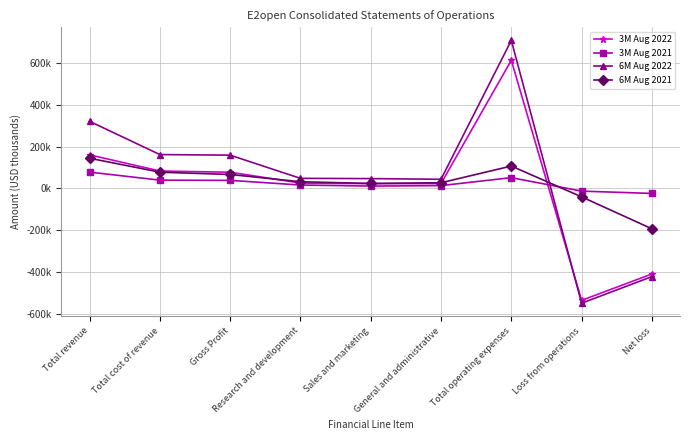

The value of 3M Aug 2021 at Research and development is 25019. True or false?

False